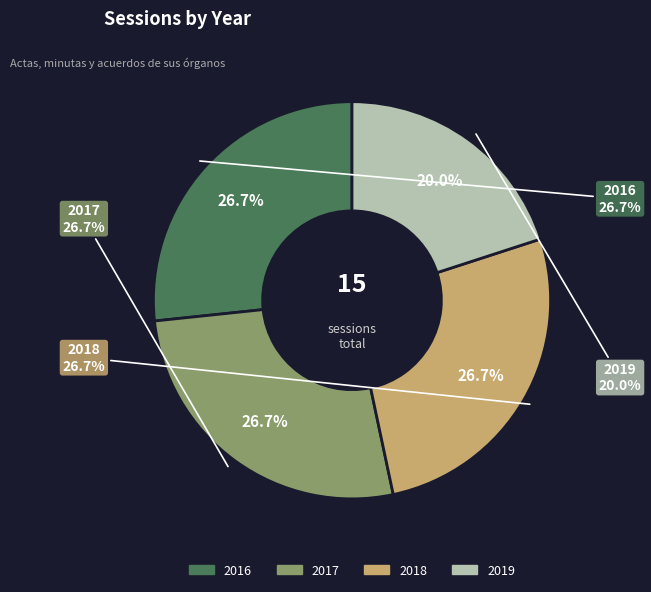

What percentage is the 2018 slice, to the nearest percent?

27%